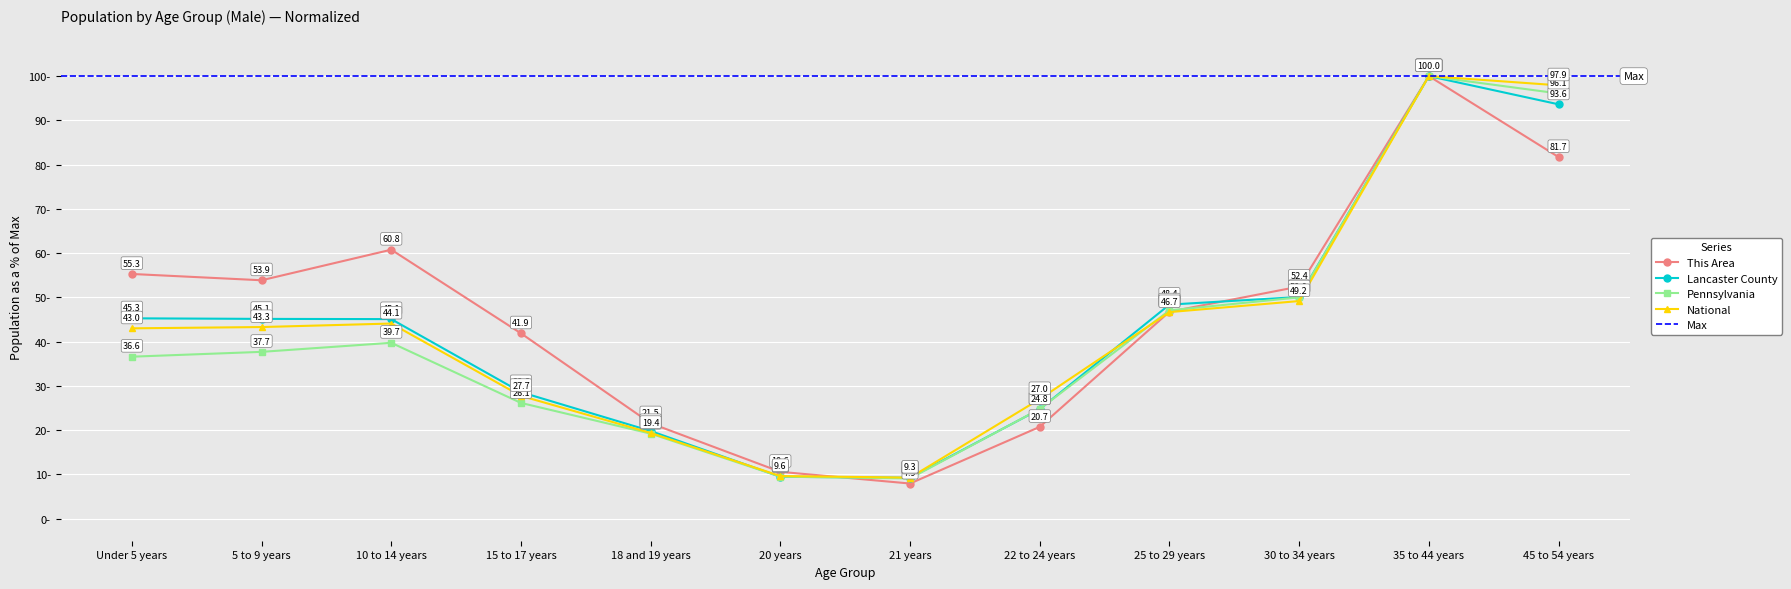

What is the highest value of the National series?

100.0